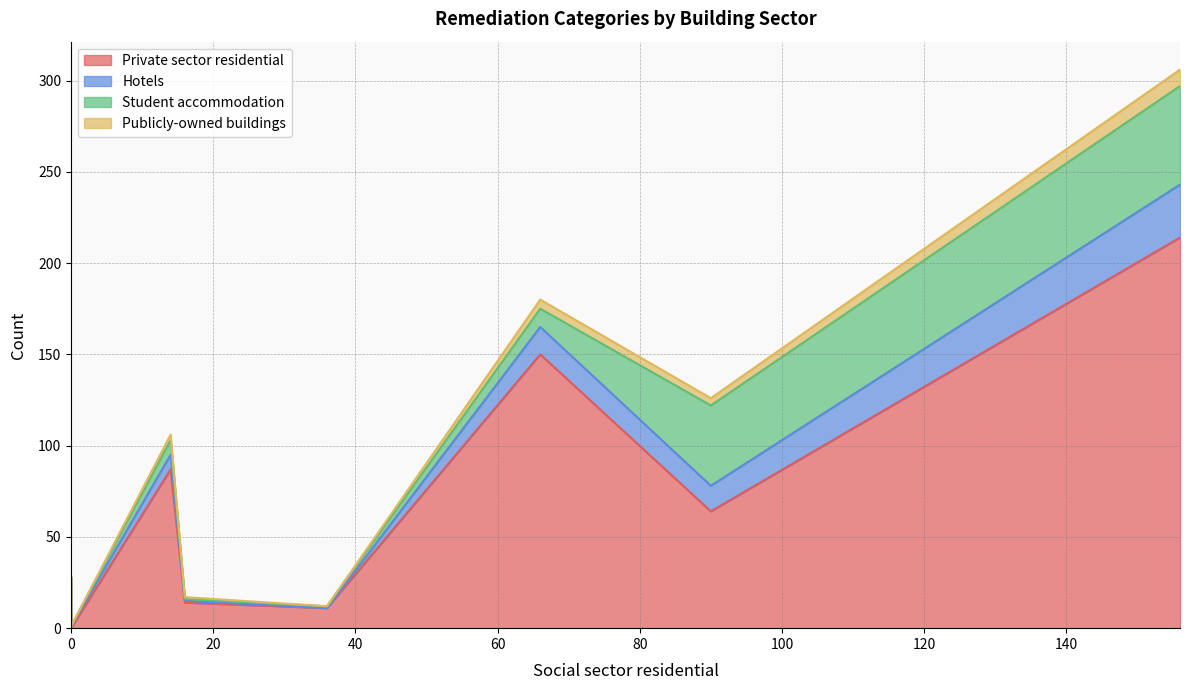

The value of Hotels at ACM cladding (unlikely to meet) is 5. True or false?

False